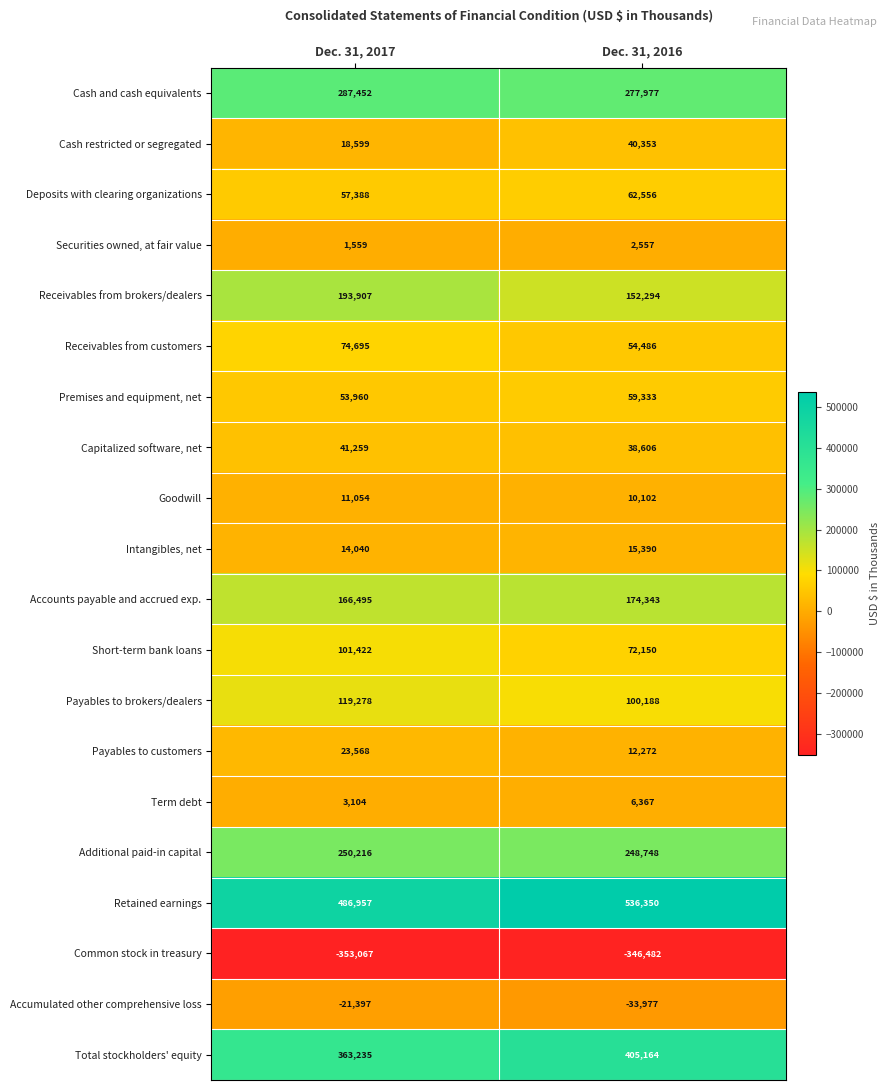

Read the Capitalized software, net value at Dec. 31, 2016, to the nearest 100.

38600